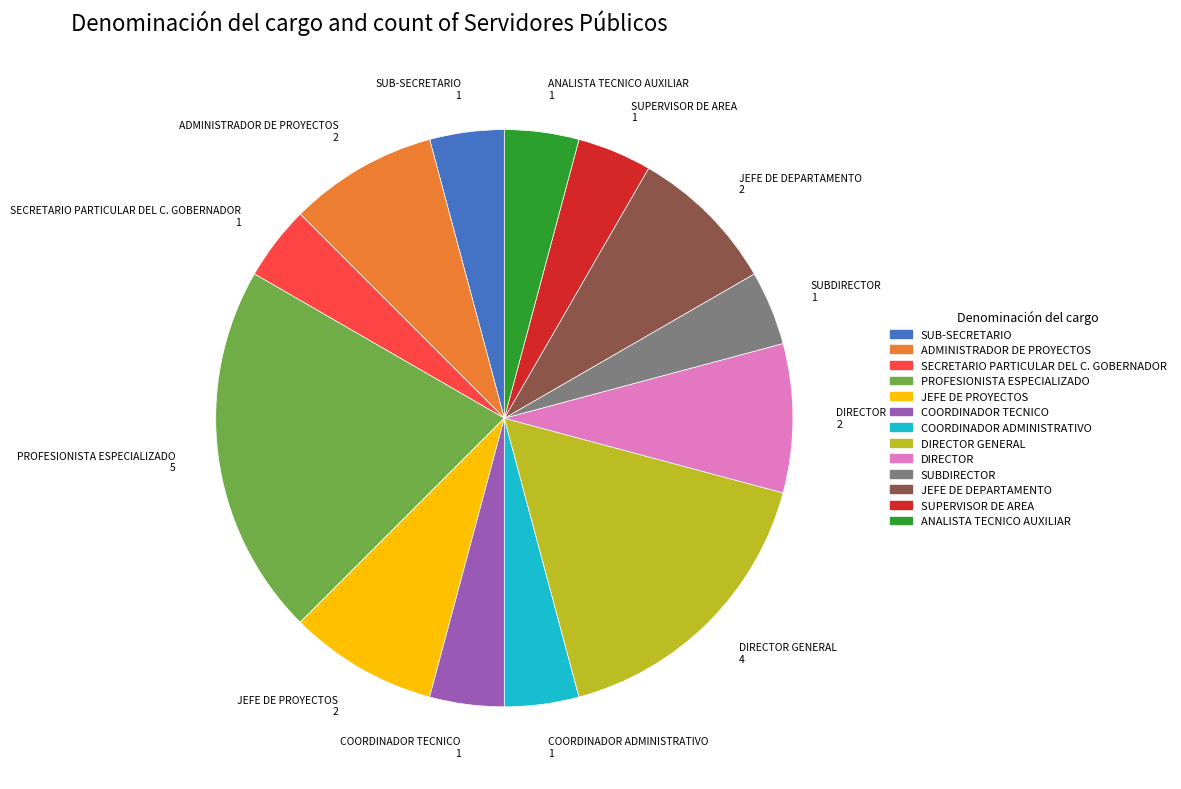

Is there any slice that represents more than half of the pie?

No